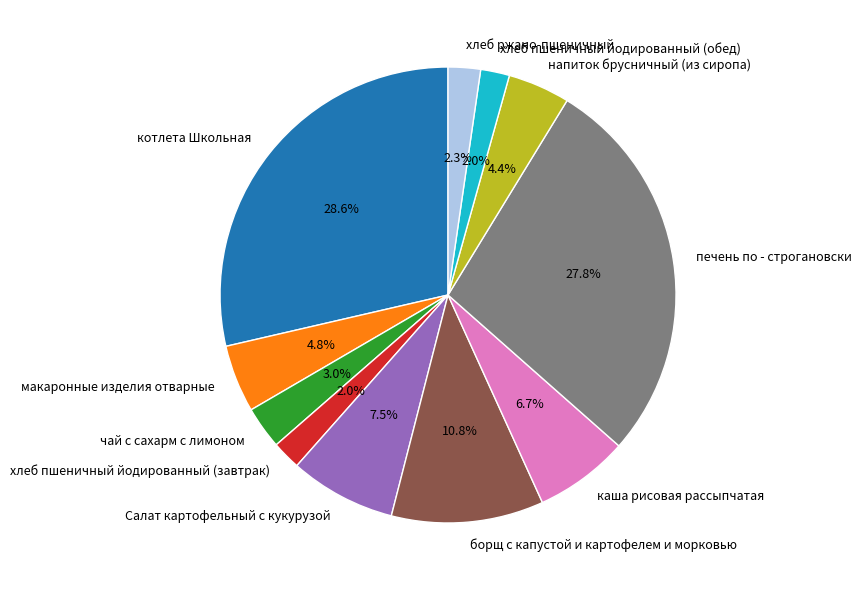

To the nearest percent, what portion does напиток брусничный (из сиропа) represent?

4%